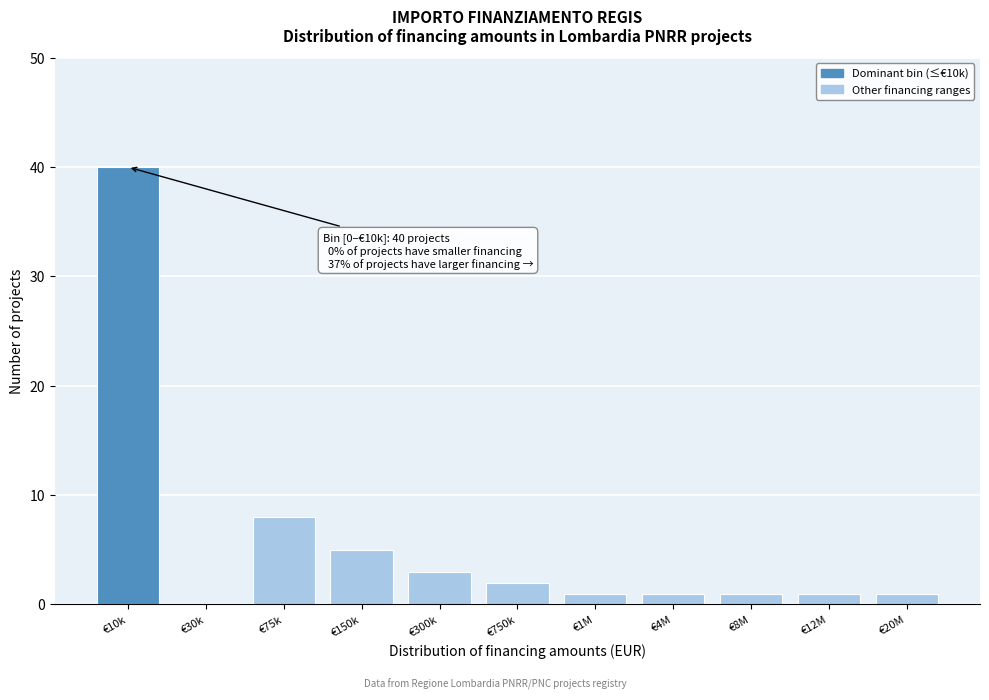

Reading right to left, extract all data points from this chart.

€20M=1	€12M=1	€8M=1	€4M=1	€1M=1	€750k=2	€300k=3	€150k=5	€75k=8	€30k=0	€10k=40